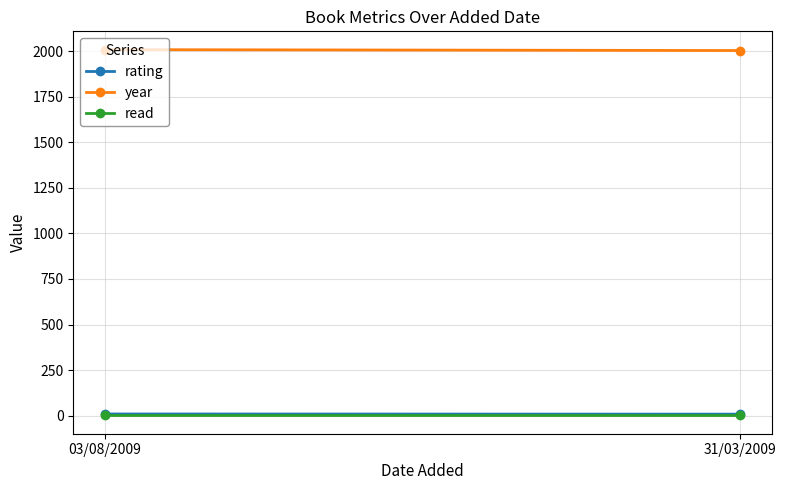

The value of rating at 03/08/2009 is 9. True or false?

True